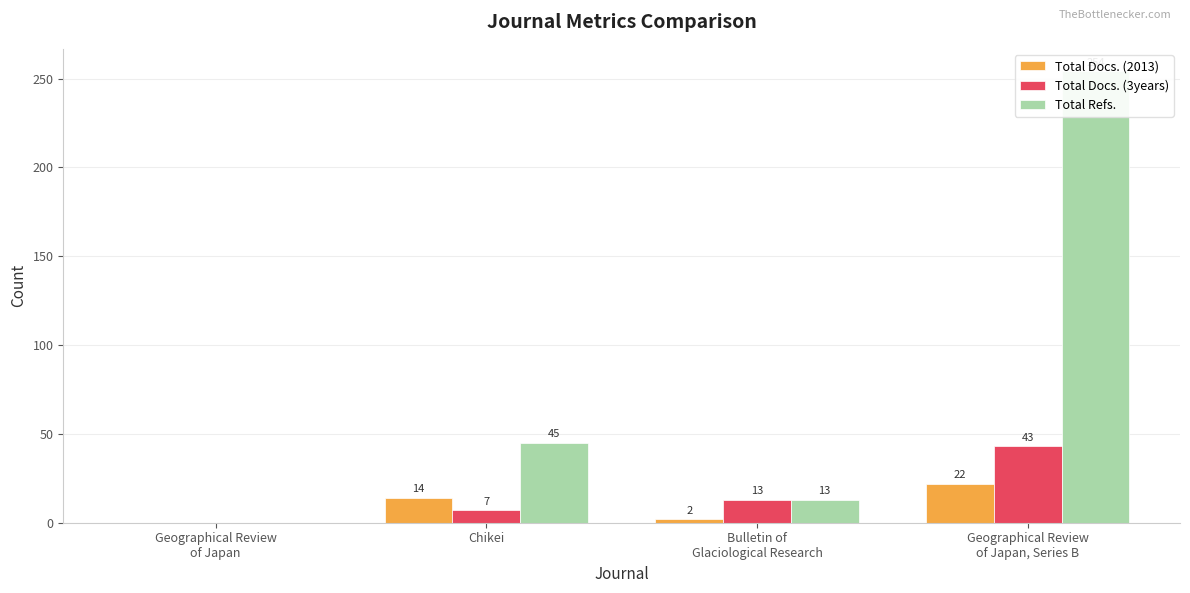

What is the label of the 4th bar from the left?

Geographical Review
of Japan, Series B